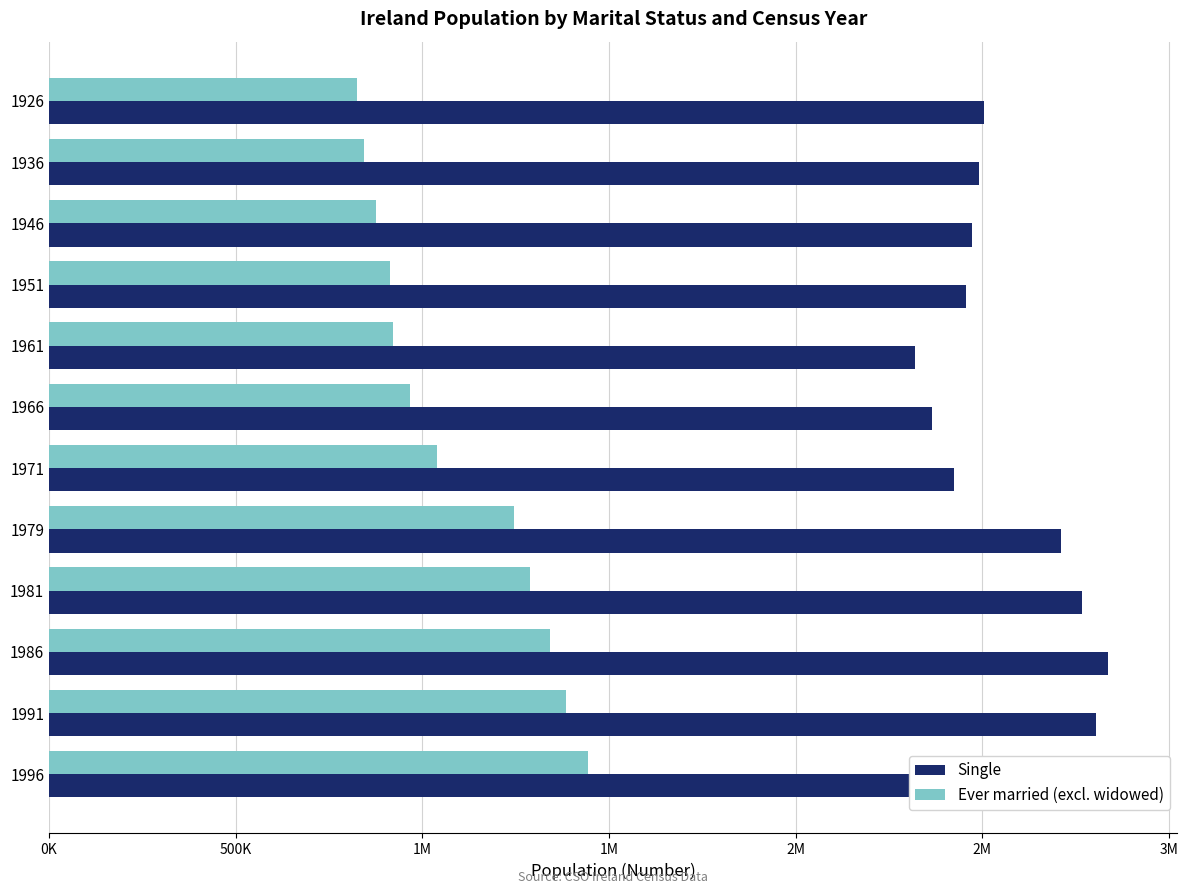

At 1979, list the series in order from smallest to largest.

Ever married (excl. widowed), Single